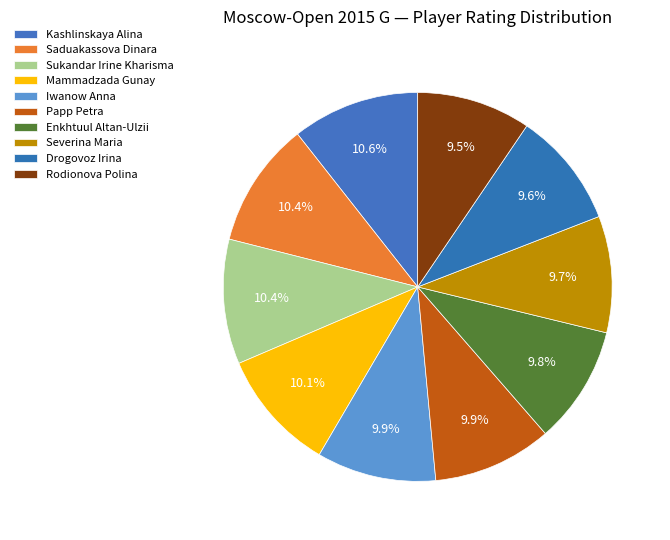

To the nearest percent, what percentage of the pie is Saduakassova Dinara?

10%